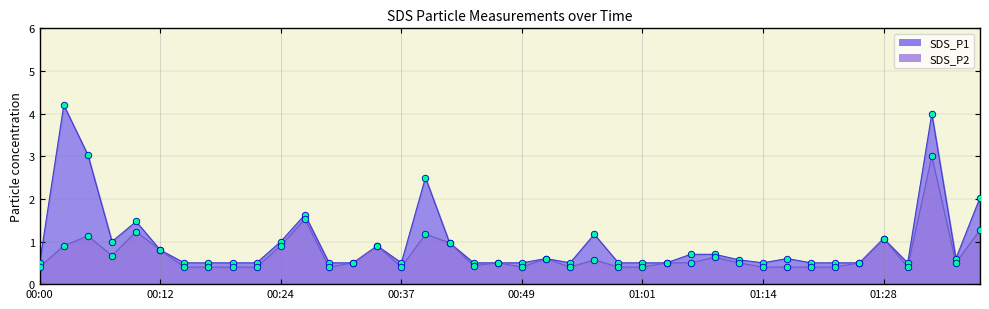

At which category is the sum across all series the highest?

01:33